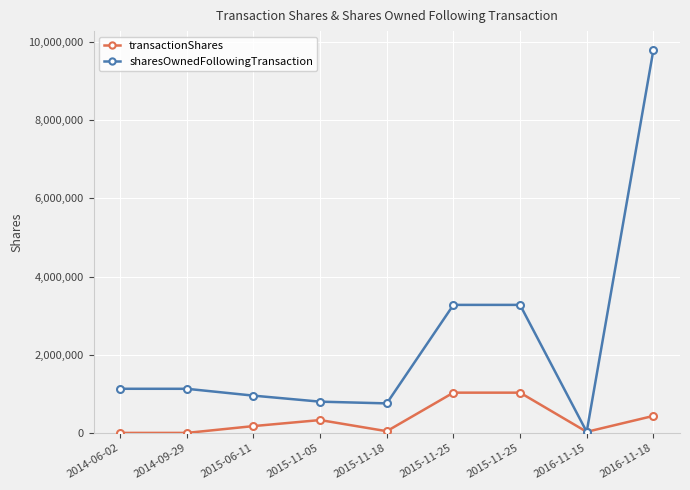

What is the approximate value of sharesOwnedFollowingTransaction at 2014-09-29?

1128686